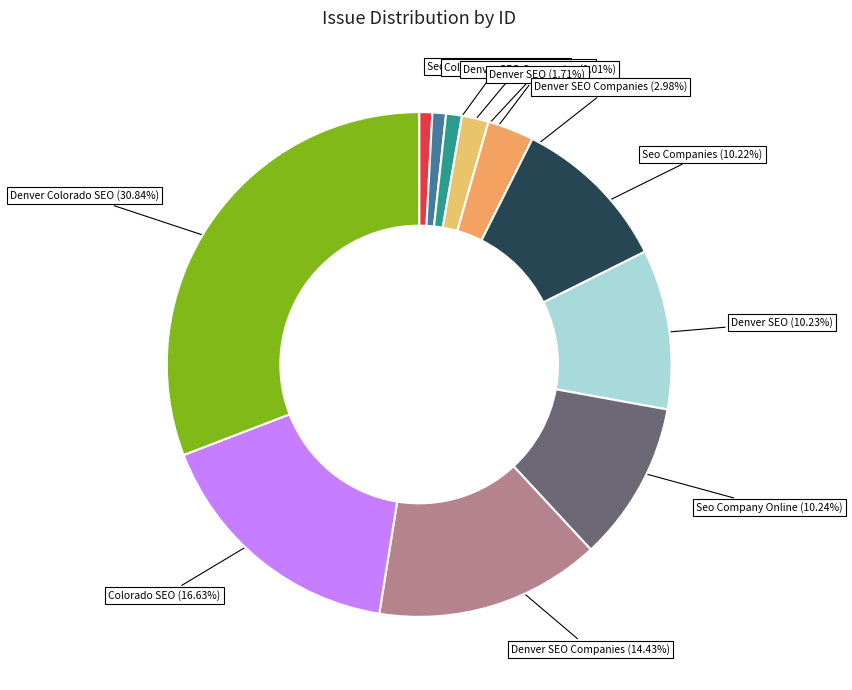

To the nearest percent, what is the difference between the largest and smallest slice percentages?

30%